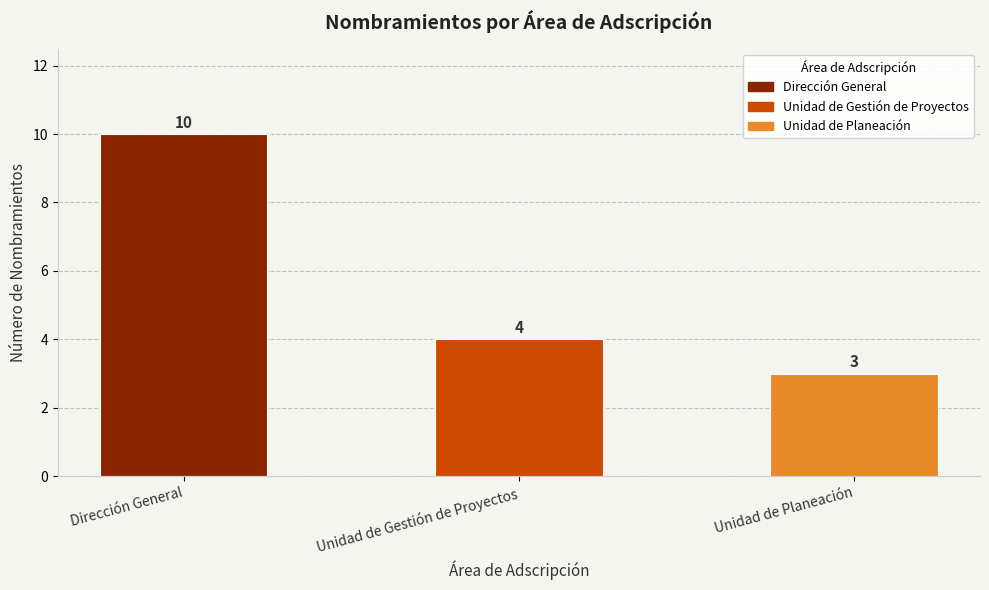

The value at Unidad de Gestión de Proyectos is 2. True or false?

False